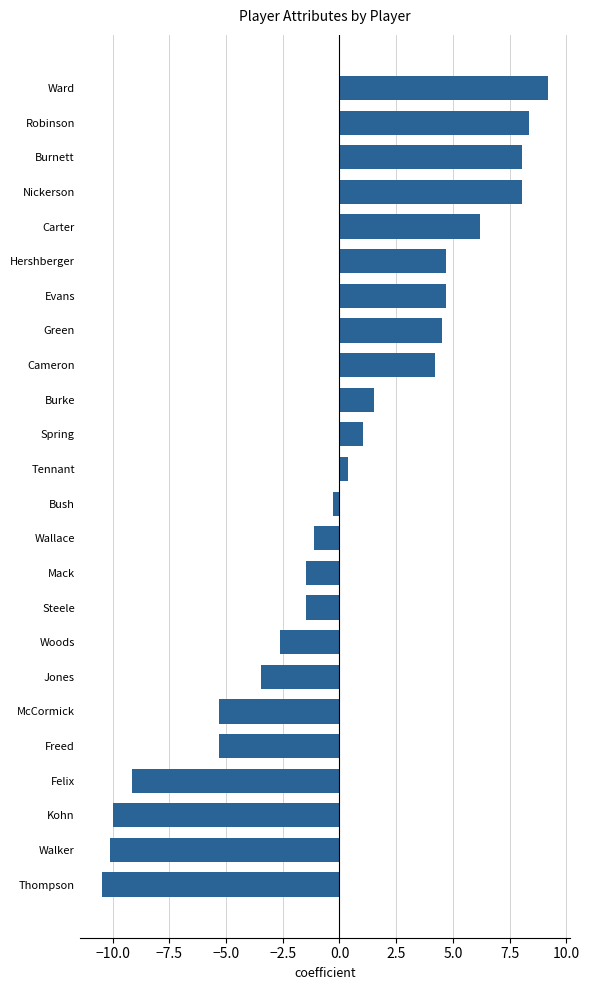

What is the approximate value at Mack?

-1.5